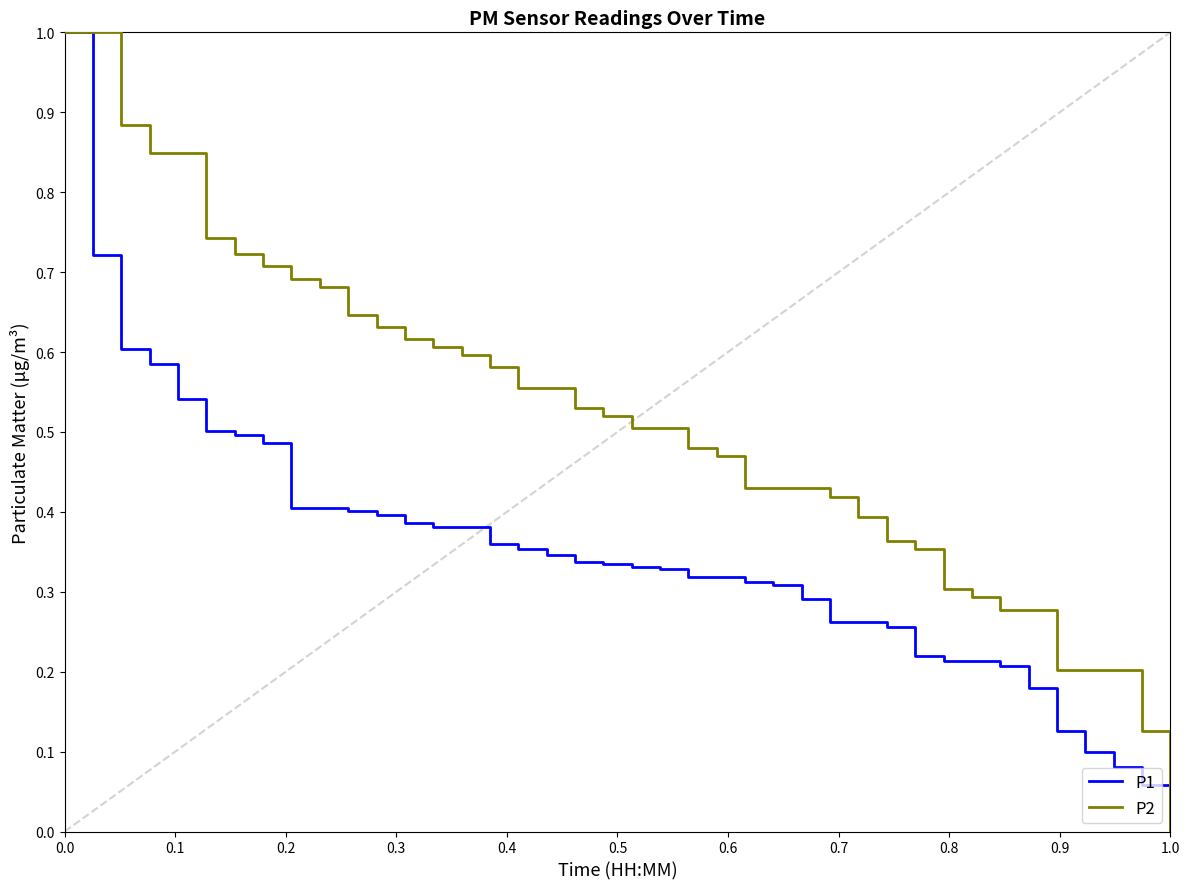

Which series has the largest total across all categories?

P2